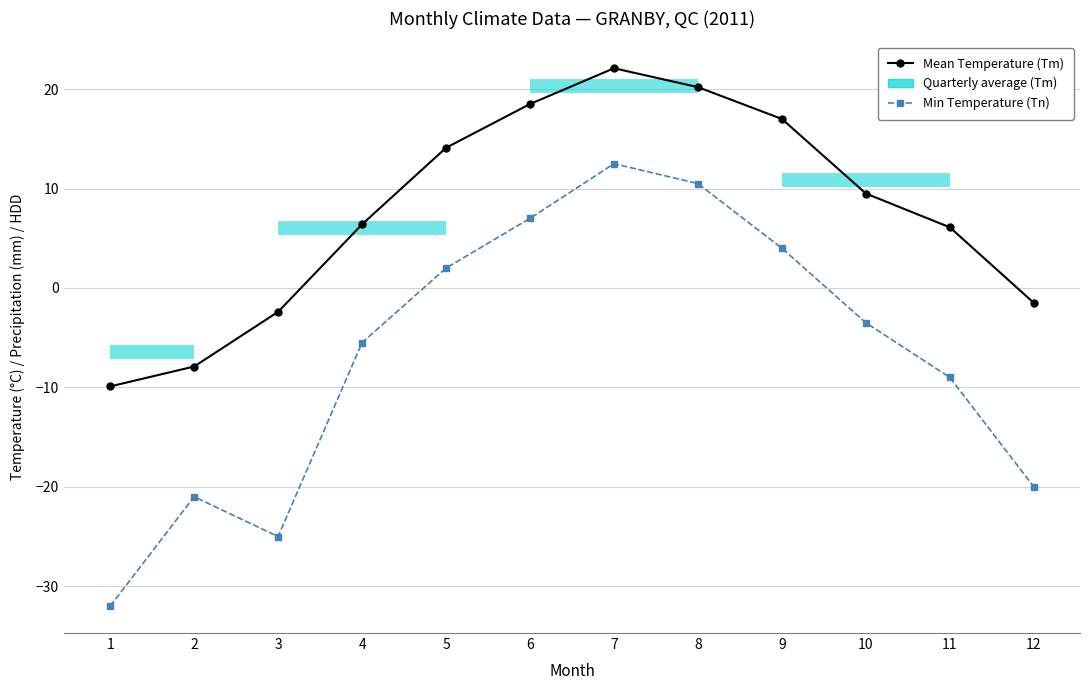

What is the difference between the highest and lowest values at 3?

22.6